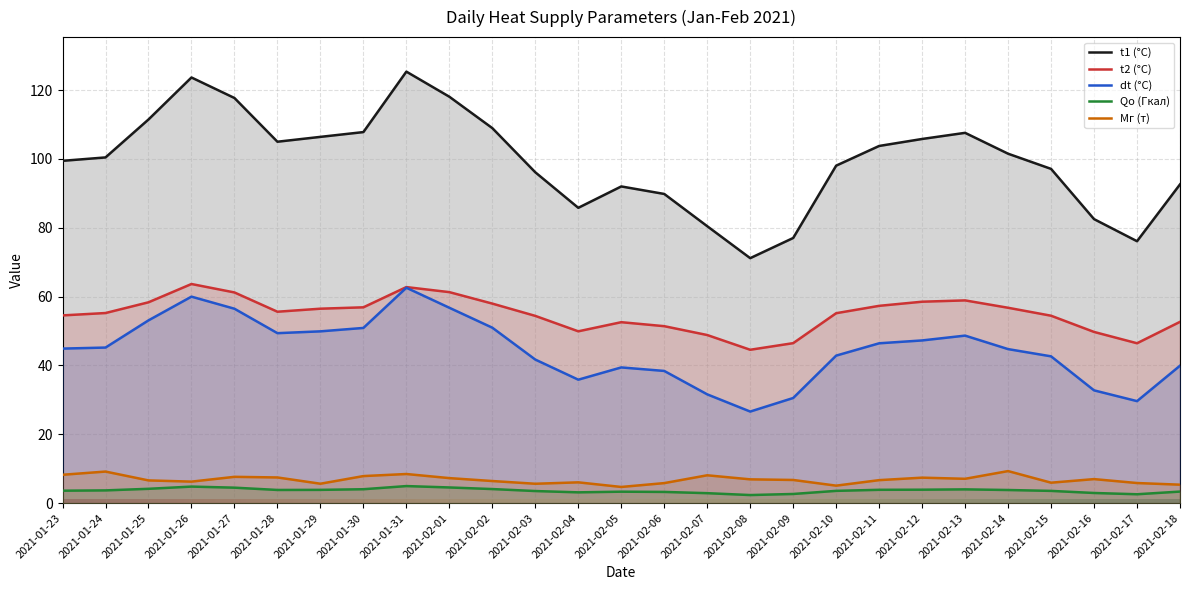

At which category does the chart reach its minimum across all series?

2021-02-08